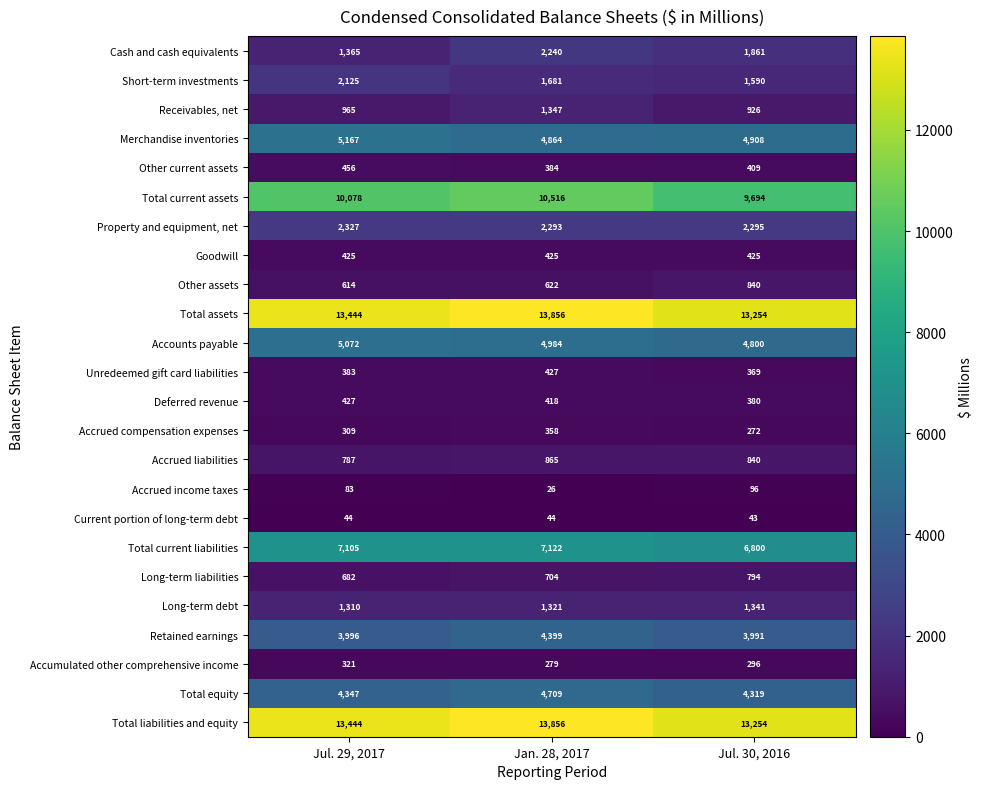

What is the average value of the Other current assets series?

416